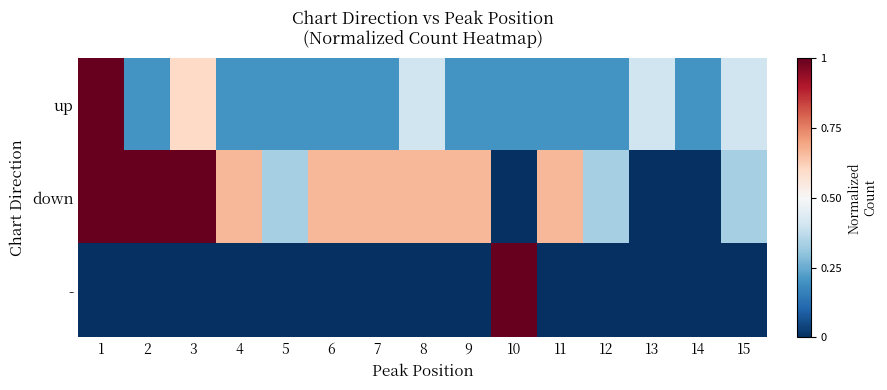

Reading right to left, what are all the values shown in this chart?

up: 15=0.4	14=0.2	13=0.4	12=0.2	11=0.2	10=0.2	9=0.2	8=0.4	7=0.2	6=0.2	5=0.2	4=0.2	3=0.6	2=0.2	1=1.0
down: 15=0.3	14=0.0	13=0.0	12=0.3	11=0.7	10=0.0	9=0.7	8=0.7	7=0.7	6=0.7	5=0.3	4=0.7	3=1.0	2=1.0	1=1.0
-: 15=0.0	14=0.0	13=0.0	12=0.0	11=0.0	10=1.0	9=0.0	8=0.0	7=0.0	6=0.0	5=0.0	4=0.0	3=0.0	2=0.0	1=0.0